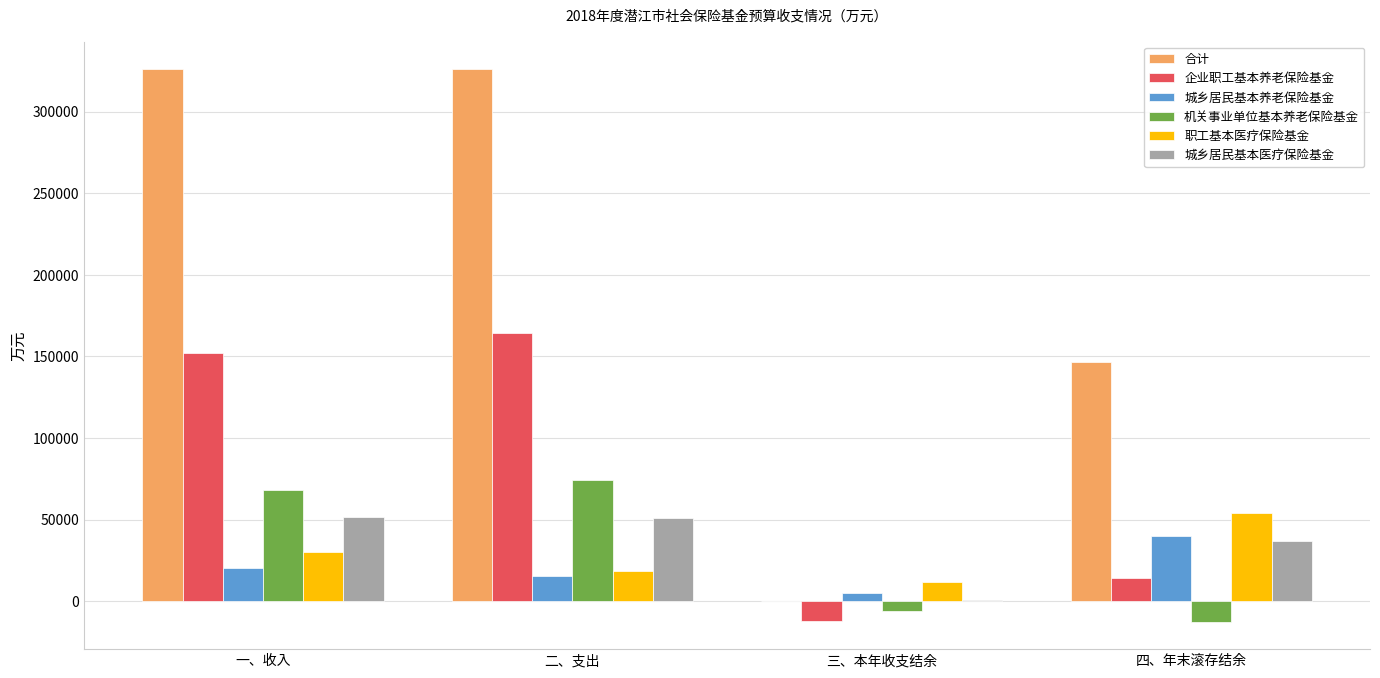

What are all the series names shown in the legend?

合计, 企业职工基本养老保险基金, 城乡居民基本养老保险基金, 机关事业单位基本养老保险基金, 职工基本医疗保险基金, 城乡居民基本医疗保险基金